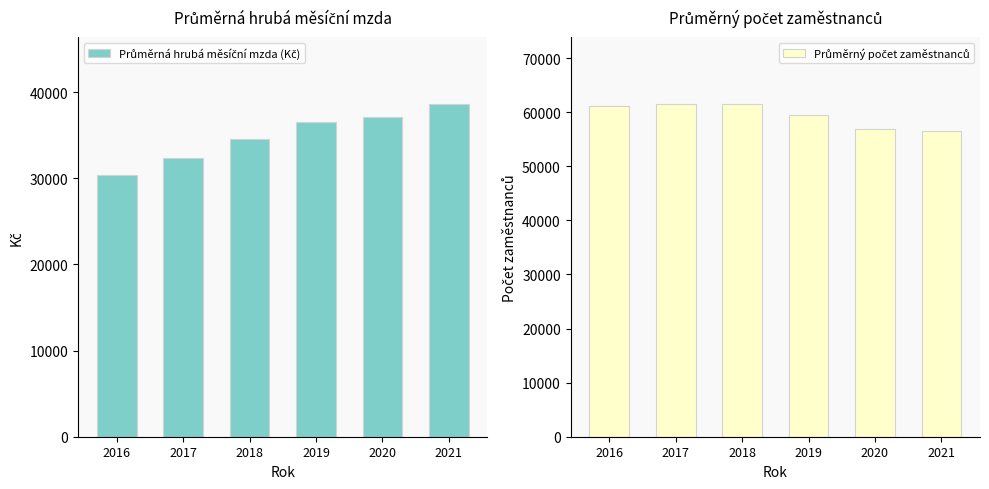

True or false: Průměrná hrubá měsíční mzda (Kč) has a value of 32416 at 2017.

True